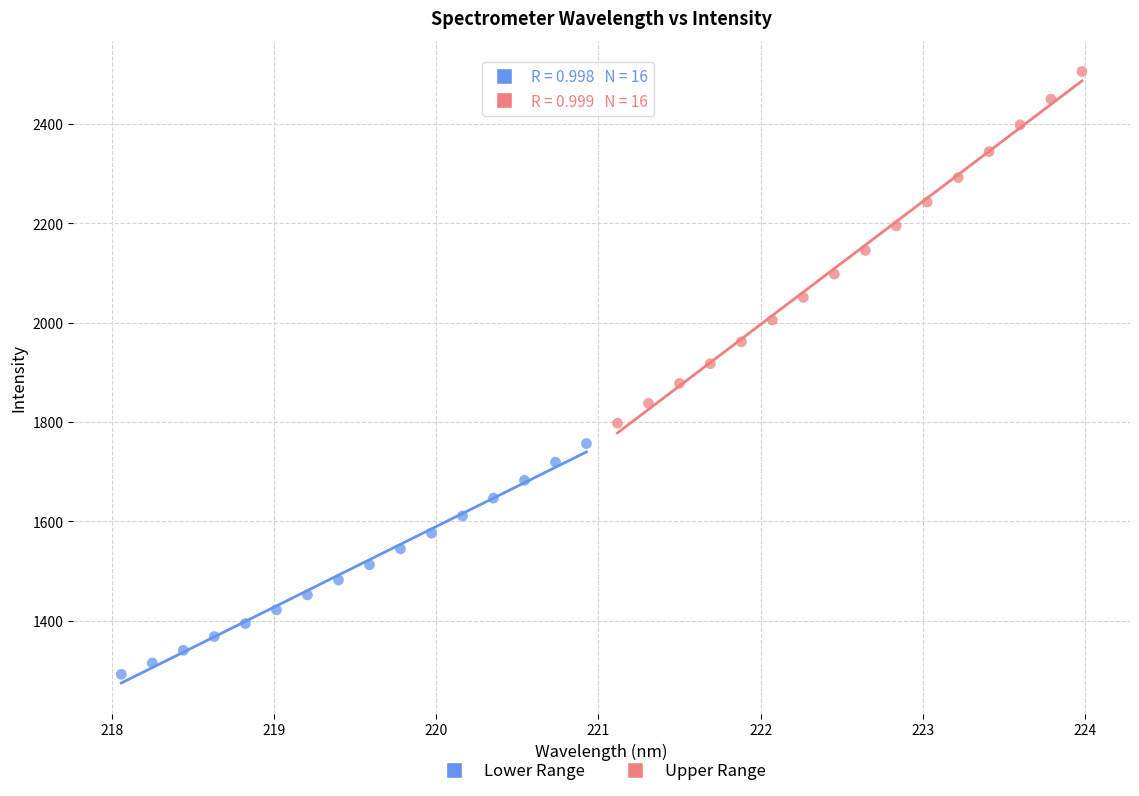

What are all the series names shown in the legend?

Lower Range, Upper Range